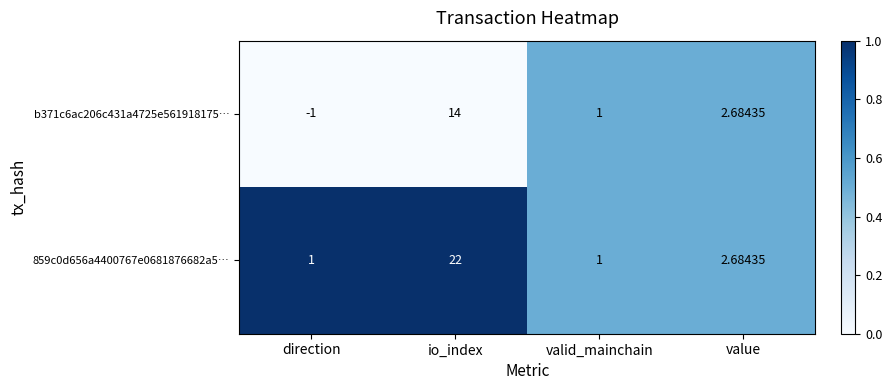

Between io_index and valid_mainchain, which series saw the biggest shift?

859c0d656a4400767e0681876682a5…